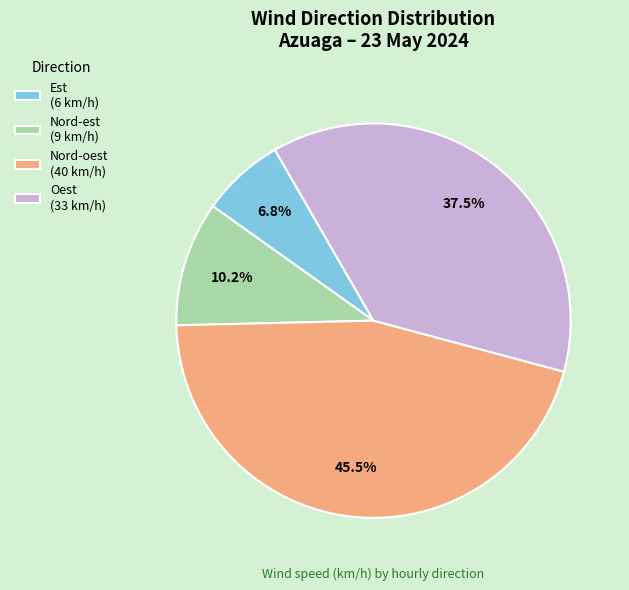

Which slice is the largest?

Nord-oest (40 km/h)